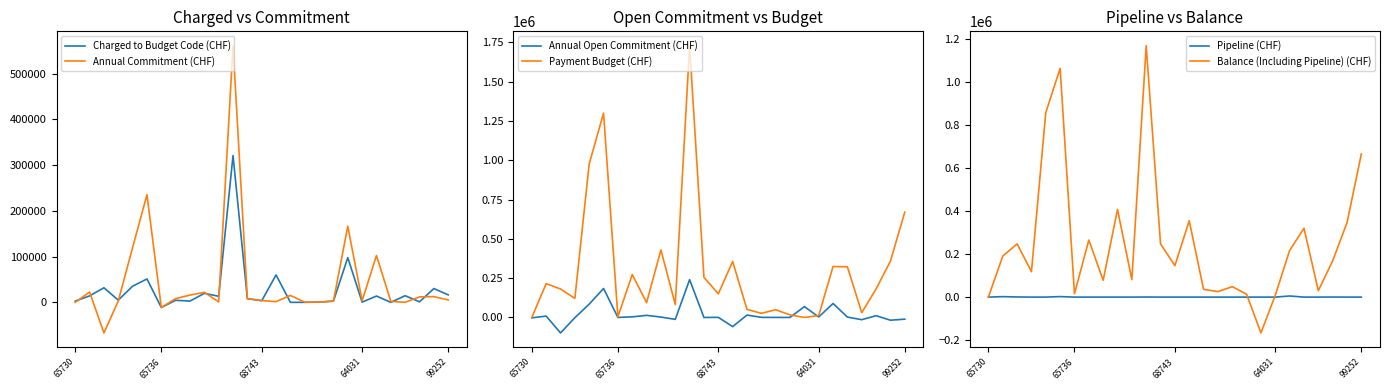

How many values in the Balance (Including Pipeline) (CHF) series exceed 168730?

13